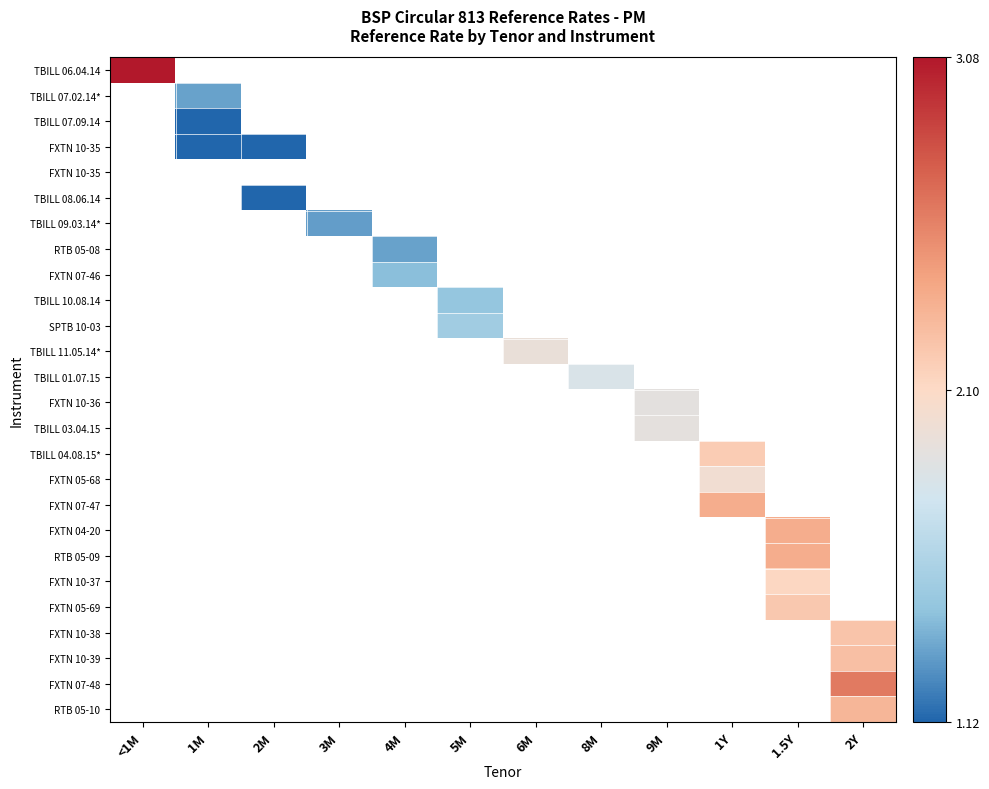

Which label corresponds to the smallest value in the chart?

1M